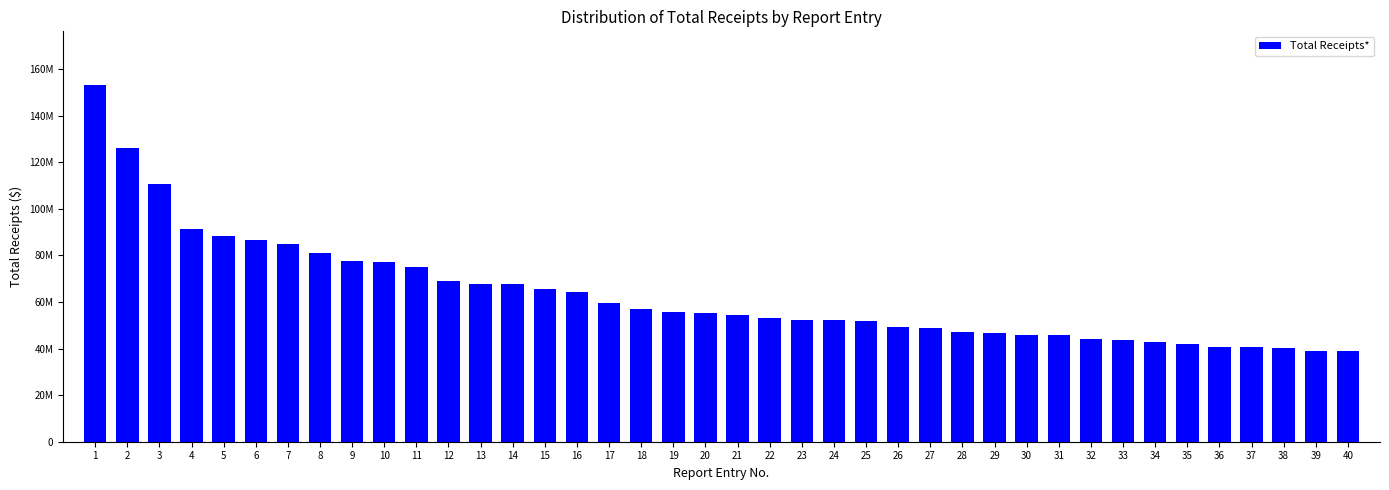

What is the average value?

63308288.7